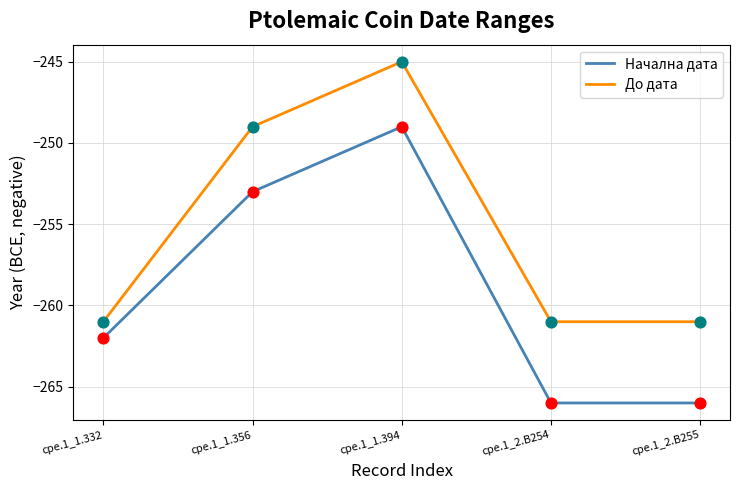

At which category is the sum across all series the highest?

cpe.1_1.394